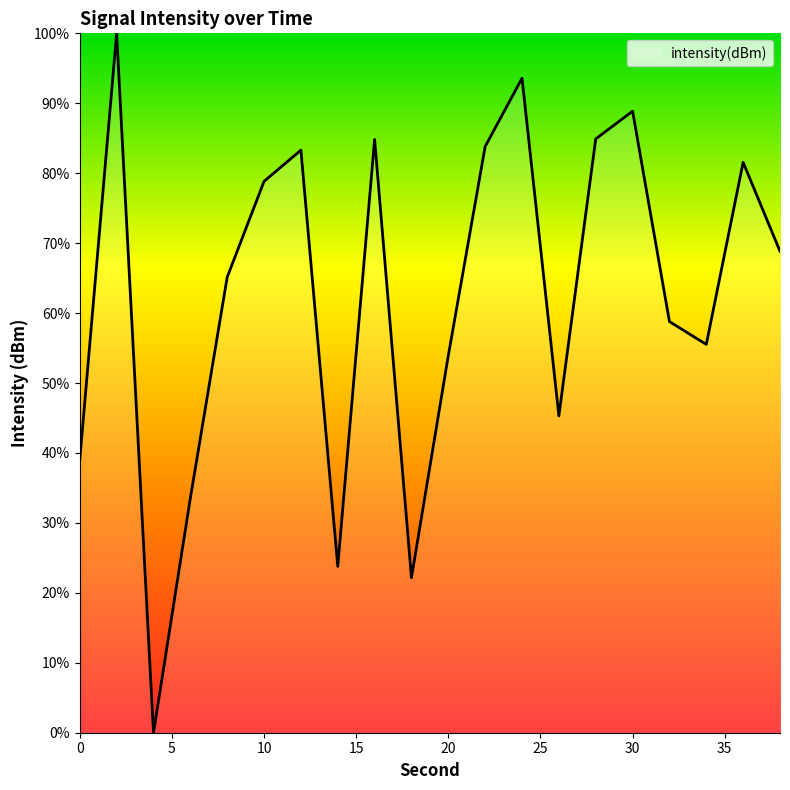

What is the difference between the maximum and minimum values?

100.0